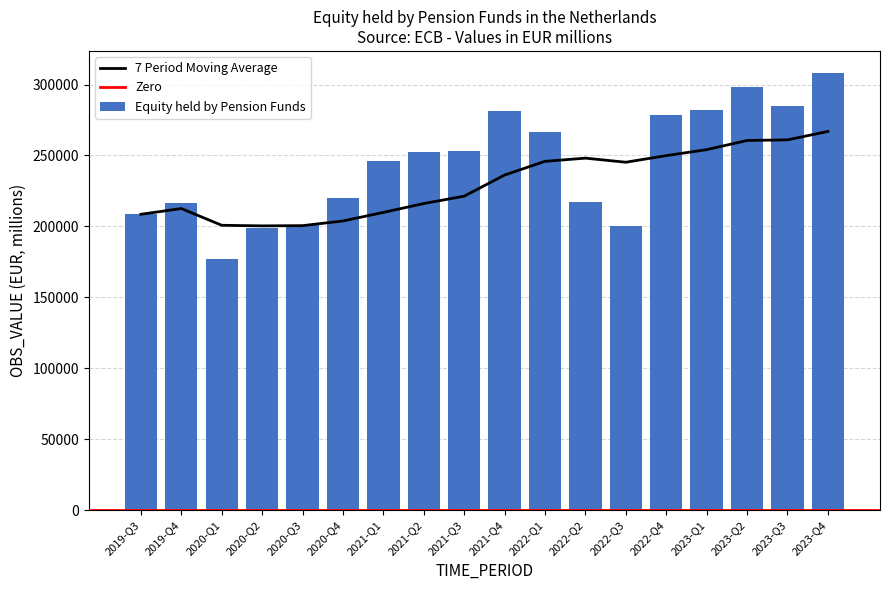

What is the difference between the maximum and second lowest values?

109124